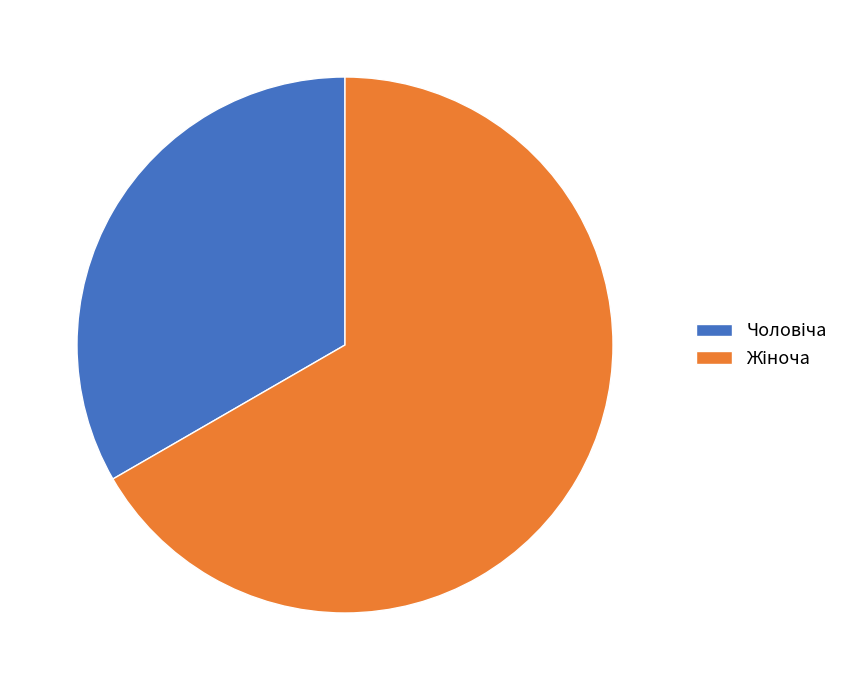

How many slices are in this pie chart?

2